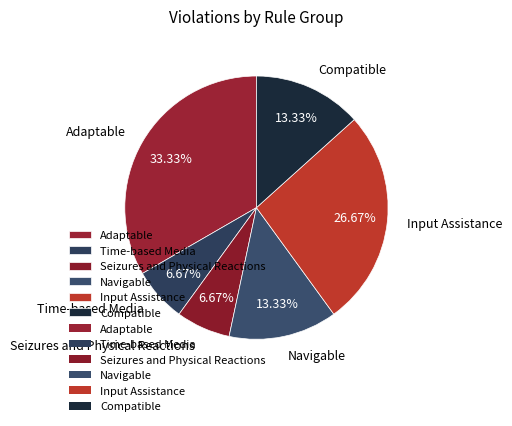

Do Seizures and Physical Reactions and Input Assistance together represent more than half of the pie?

No